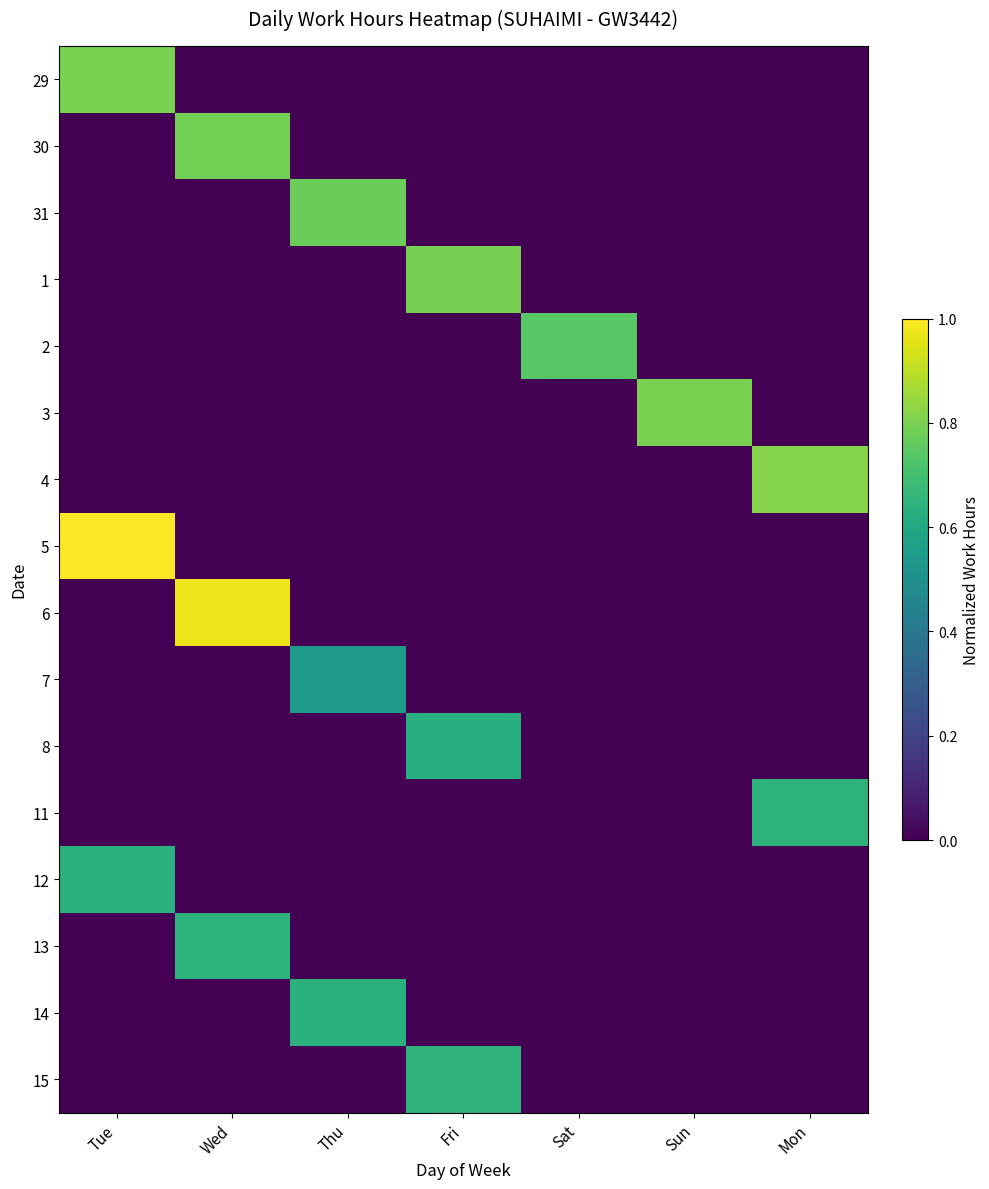

Reading left to right, list all the values displayed in this chart.

29: Tue=0.8	Wed=0.0	Thu=0.0	Fri=0.0	Sat=0.0	Sun=0.0	Mon=0.0
30: Tue=0.0	Wed=0.8	Thu=0.0	Fri=0.0	Sat=0.0	Sun=0.0	Mon=0.0
31: Tue=0.0	Wed=0.0	Thu=0.8	Fri=0.0	Sat=0.0	Sun=0.0	Mon=0.0
1: Tue=0.0	Wed=0.0	Thu=0.0	Fri=0.8	Sat=0.0	Sun=0.0	Mon=0.0
2: Tue=0.0	Wed=0.0	Thu=0.0	Fri=0.0	Sat=0.7	Sun=0.0	Mon=0.0
3: Tue=0.0	Wed=0.0	Thu=0.0	Fri=0.0	Sat=0.0	Sun=0.8	Mon=0.0
4: Tue=0.0	Wed=0.0	Thu=0.0	Fri=0.0	Sat=0.0	Sun=0.0	Mon=0.8
5: Tue=1.0	Wed=0.0	Thu=0.0	Fri=0.0	Sat=0.0	Sun=0.0	Mon=0.0
6: Tue=0.0	Wed=1.0	Thu=0.0	Fri=0.0	Sat=0.0	Sun=0.0	Mon=0.0
7: Tue=0.0	Wed=0.0	Thu=0.5	Fri=0.0	Sat=0.0	Sun=0.0	Mon=0.0
8: Tue=0.0	Wed=0.0	Thu=0.0	Fri=0.6	Sat=0.0	Sun=0.0	Mon=0.0
11: Tue=0.0	Wed=0.0	Thu=0.0	Fri=0.0	Sat=0.0	Sun=0.0	Mon=0.6
12: Tue=0.6	Wed=0.0	Thu=0.0	Fri=0.0	Sat=0.0	Sun=0.0	Mon=0.0
13: Tue=0.0	Wed=0.6	Thu=0.0	Fri=0.0	Sat=0.0	Sun=0.0	Mon=0.0
14: Tue=0.0	Wed=0.0	Thu=0.6	Fri=0.0	Sat=0.0	Sun=0.0	Mon=0.0
15: Tue=0.0	Wed=0.0	Thu=0.0	Fri=0.6	Sat=0.0	Sun=0.0	Mon=0.0